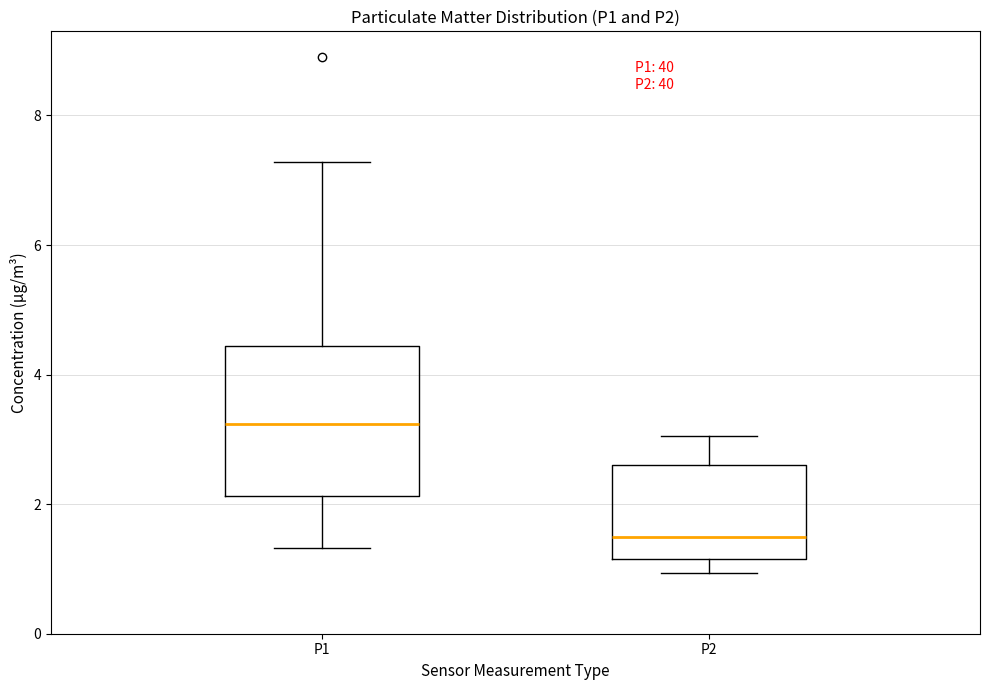

Where does the median line of the box for P2 sit on the y-axis? The values are not printed on the chart, so give them approximately, as read against the axis.

1.6